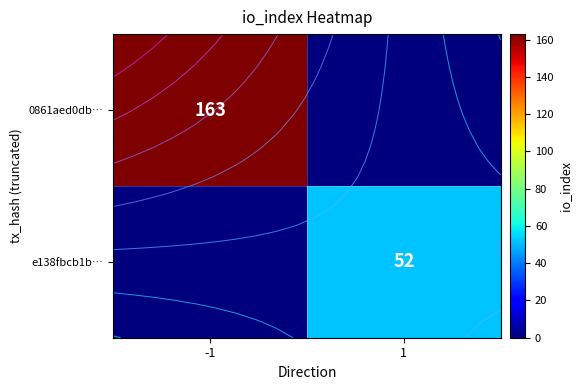

Is the value of e138fbcb1b… at 1 greater than the value of 0861aed0db… at 1?

Yes